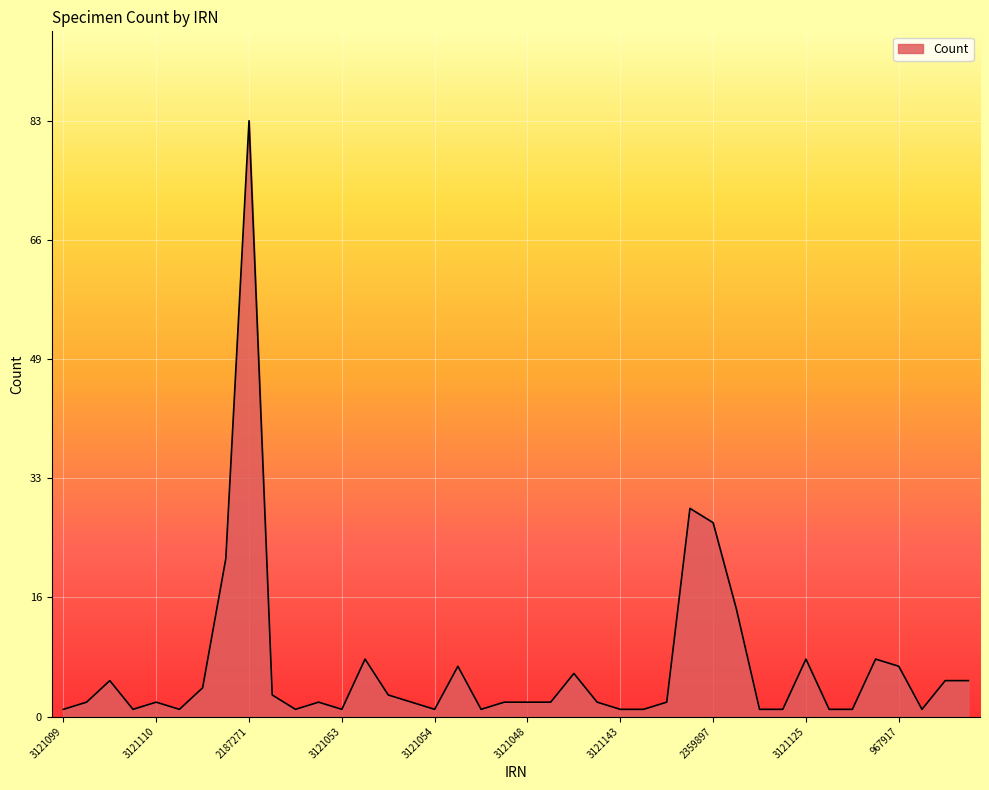

What is the difference between the maximum and minimum values?

82